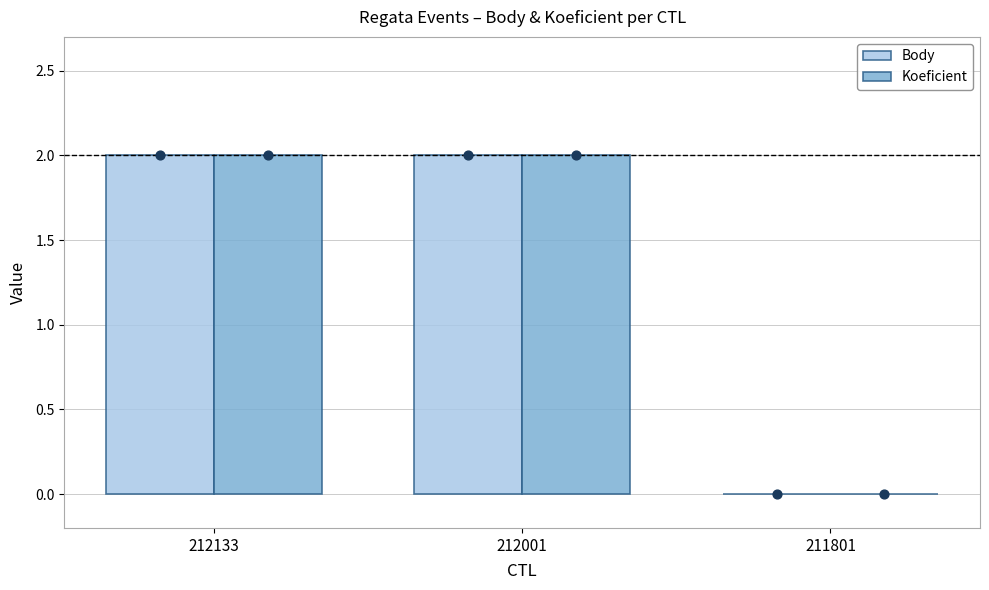

Which series reaches the maximum Y coordinate?

Body